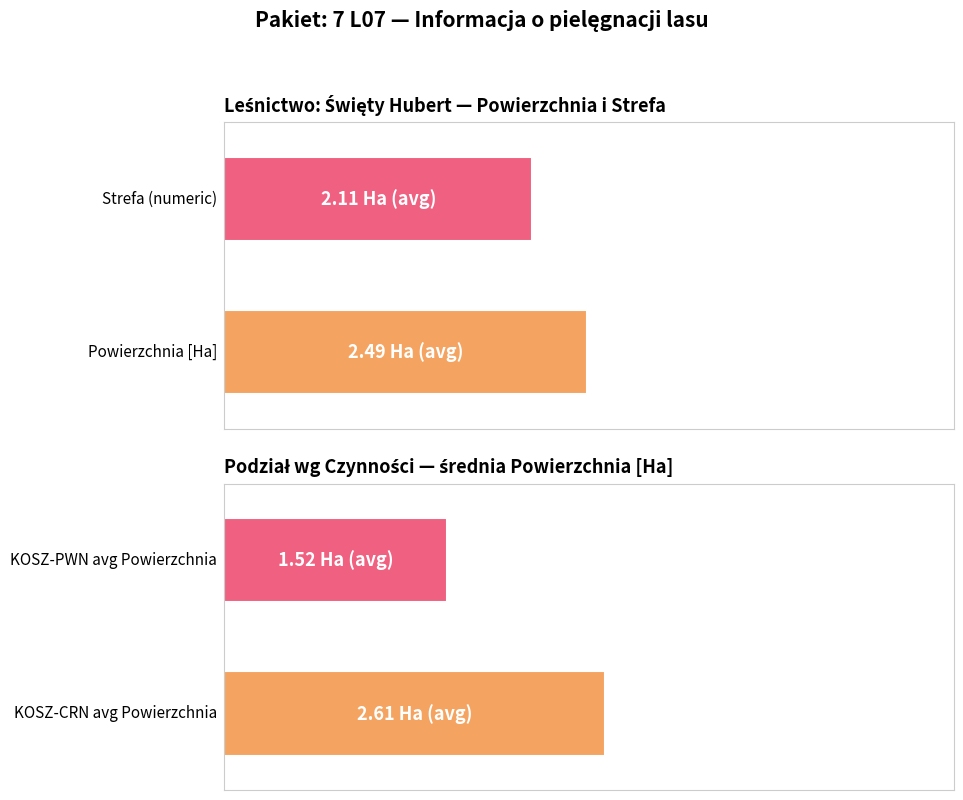

Which series has the largest total across all categories?

Powierzchnia [Ha]